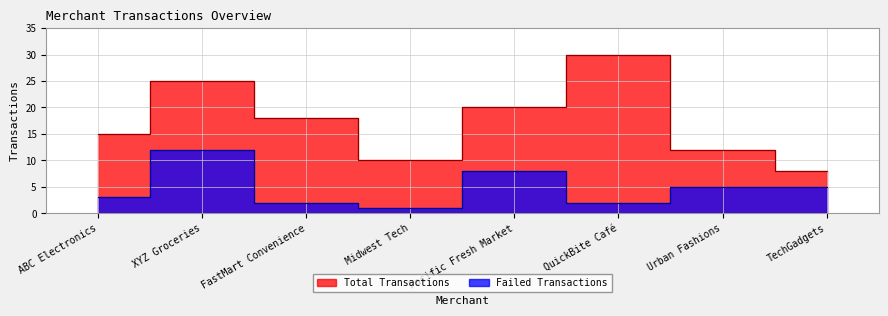

Reading left to right, what are all the values shown in this chart?

Total Transactions: 15	25	18	10	20	30	12	8
Failed Transactions: 3	12	2	1	8	2	5	5